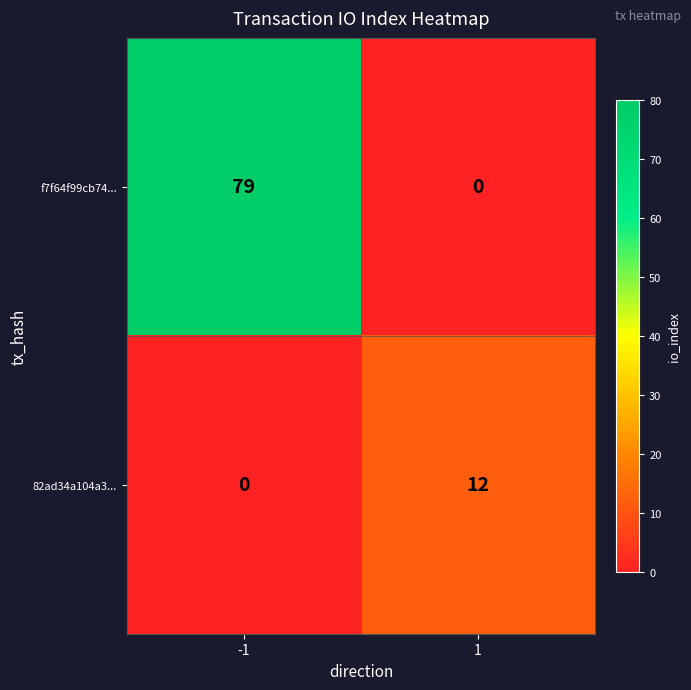

Which series has the widest spread of values?

f7f64f99cb74...